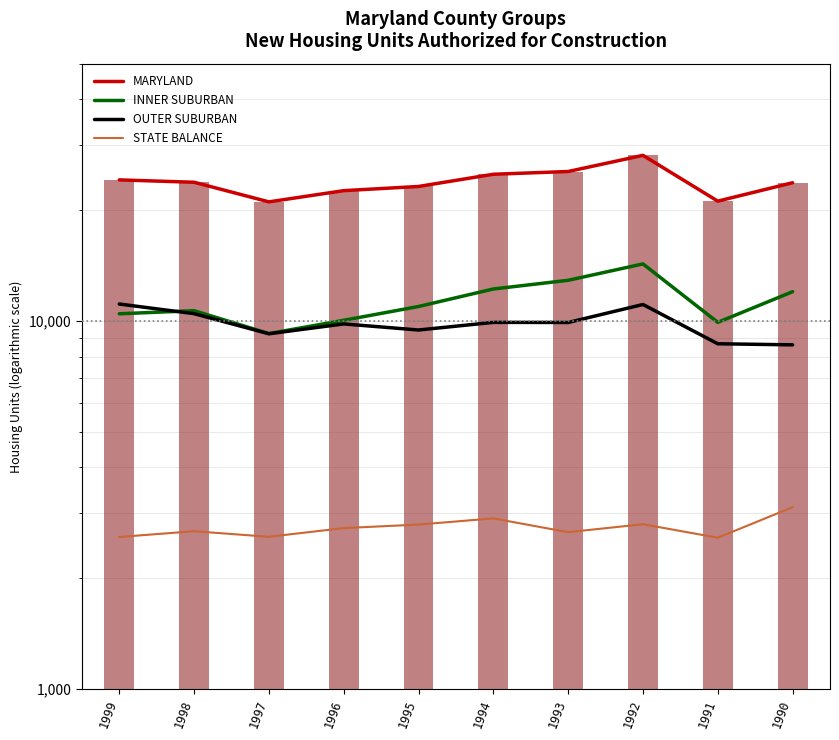

The value of MARYLAND at 1999 is 39769. True or false?

False